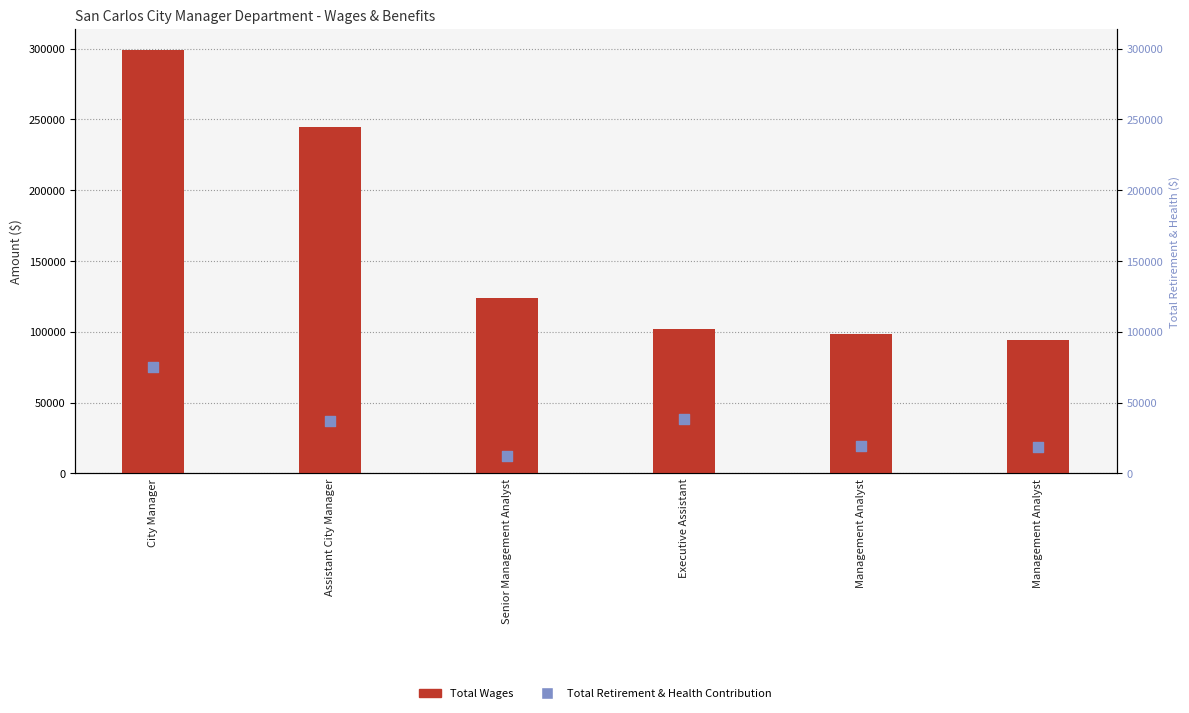

At which category is the sum across all series the highest?

City Manager